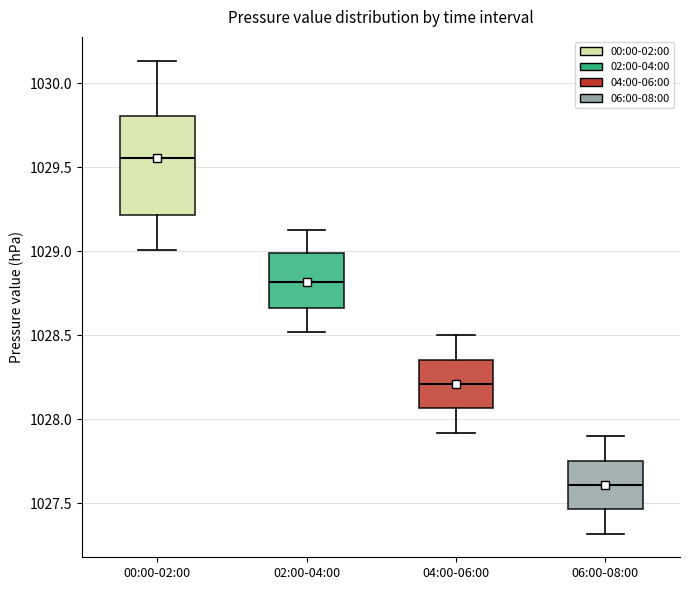

Where does the upper whisker of the box for 02:00-04:00 end on the y-axis? The values are not printed on the chart, so give them approximately, as read against the axis.

1029.10